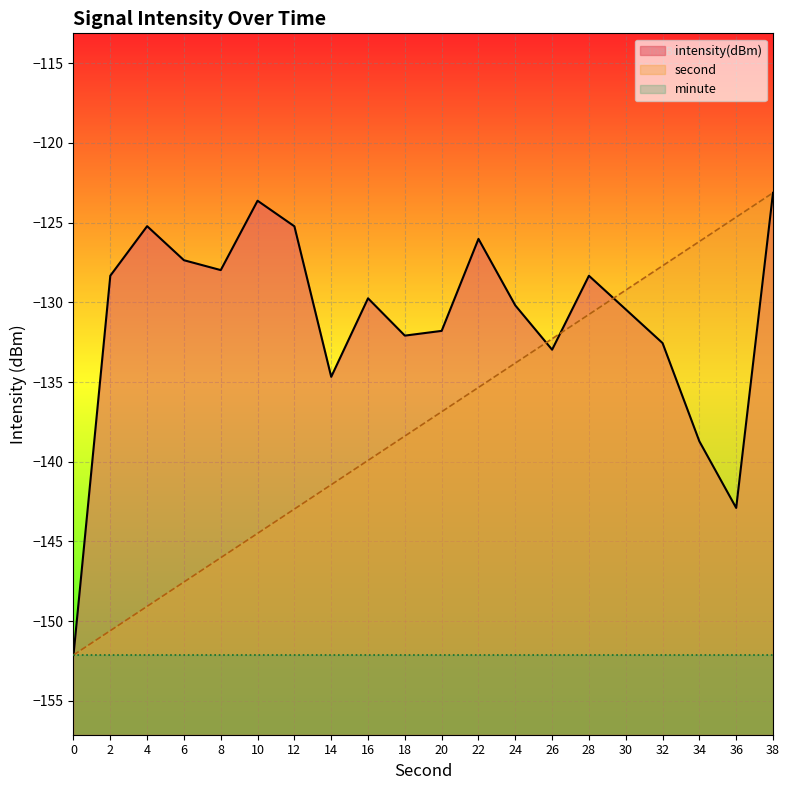

Reading left to right, list all the values displayed in this chart.

second: -152.1	-150.6	-149.1	-147.5	-146.0	-144.5	-143.0	-141.4	-139.9	-138.4	-136.9	-135.3	-133.8	-132.3	-130.8	-129.2	-127.7	-126.2	-124.7	-123.1
intensity: -152.1	-128.3	-125.2	-127.4	-128.0	-123.6	-125.2	-134.7	-129.8	-132.1	-131.8	-126.0	-130.2	-133.0	-128.3	-130.4	-132.6	-138.7	-142.9	-123.1